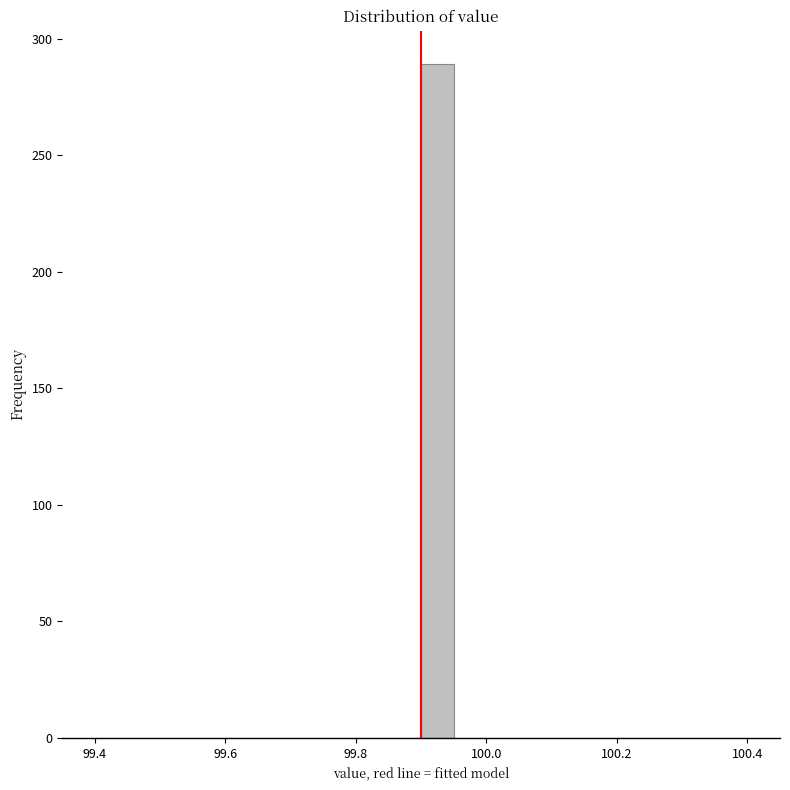

Around what value on the x-axis is the tallest bar? Give the approximate position of its centre, as read against the axis.

99.92